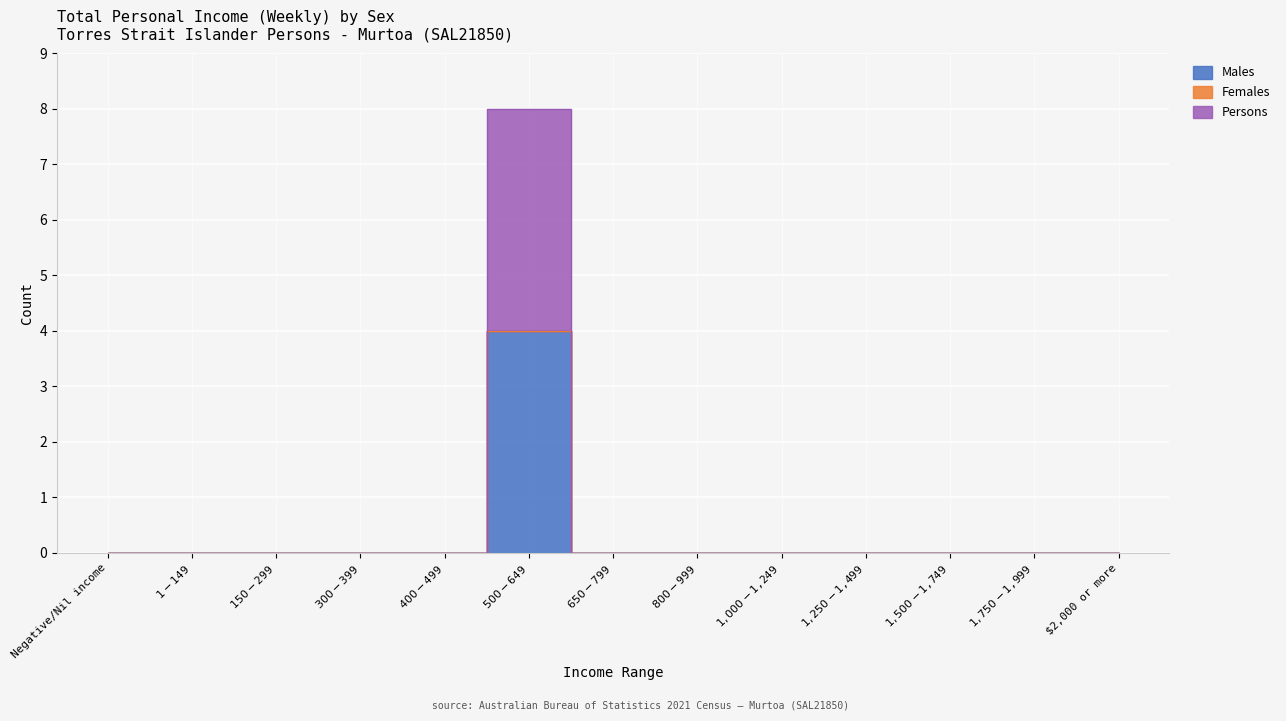

At which label is Persons closest to 2?

Negative/Nil income